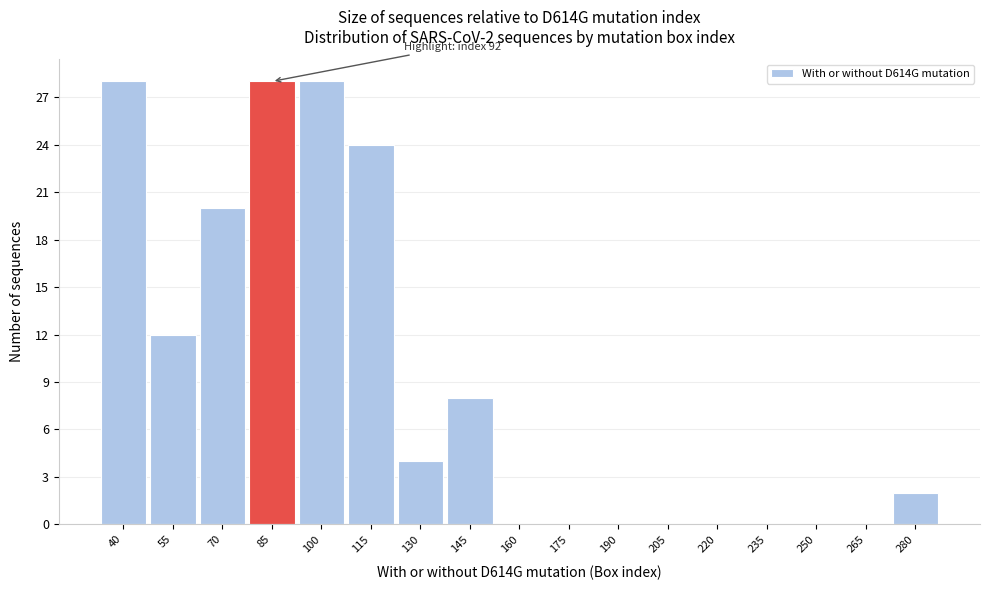

Reading left to right, transcribe all the data shown in this chart.

40=28	55=12	70=20	85=28	100=28	115=24	130=4	145=8	160=0	175=0	190=0	205=0	220=0	235=0	250=0	265=0	280=2